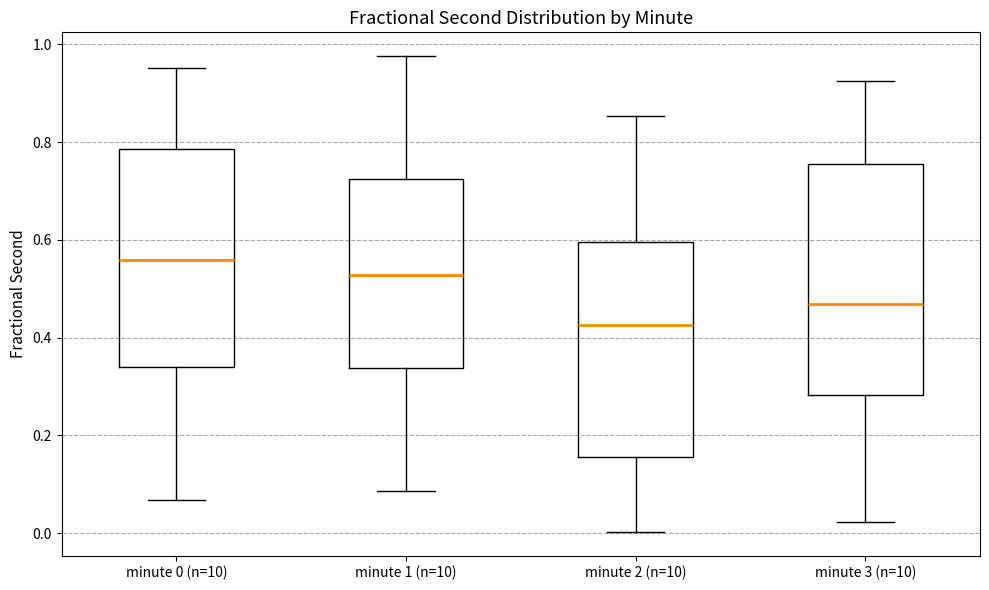

Which box is the tallest, from its lower edge to its upper edge?

minute 3 (n=10)